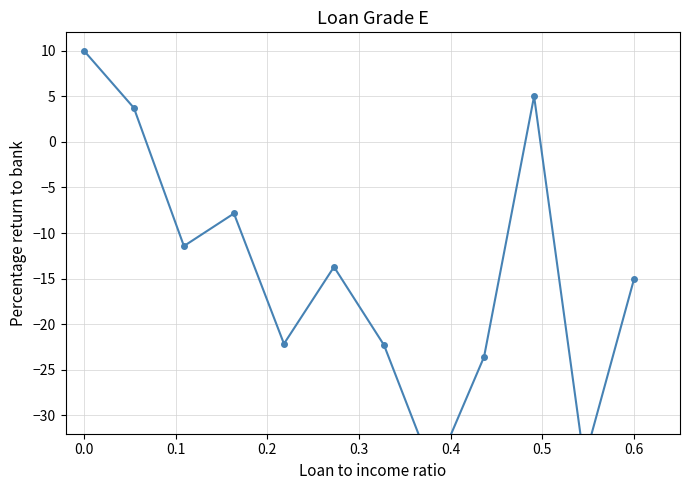

Reading left to right, transcribe all the data shown in this chart.

10.0	3.7	-11.4	-7.9	-22.1	-13.7	-22.3	-36.4	-23.6	5.0	-35.0	-15.0